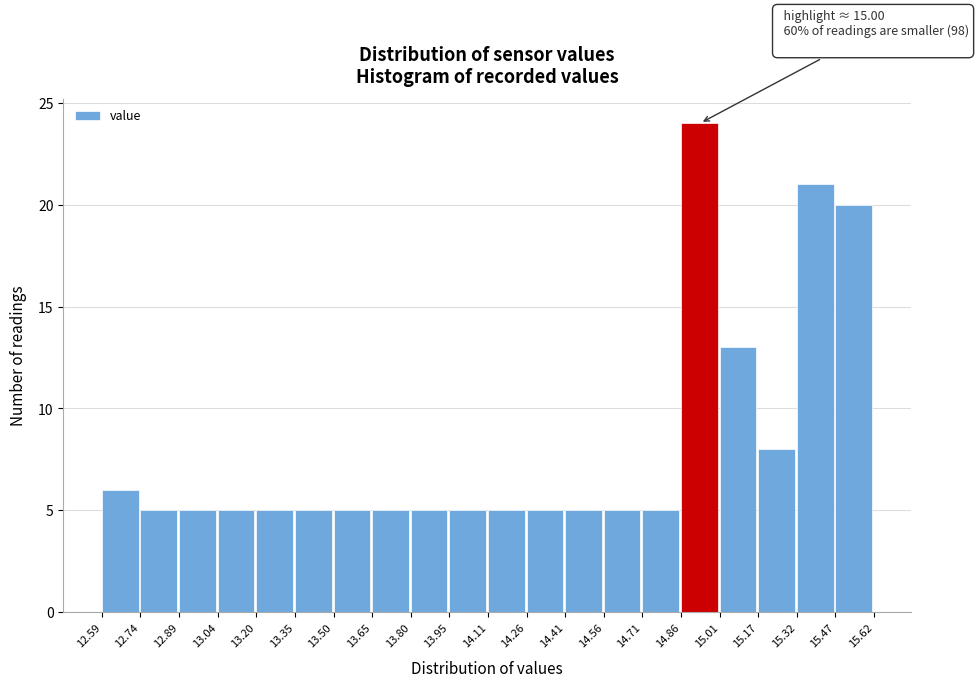

Which range on the x-axis has the tallest bar?

14.86 to 15.01